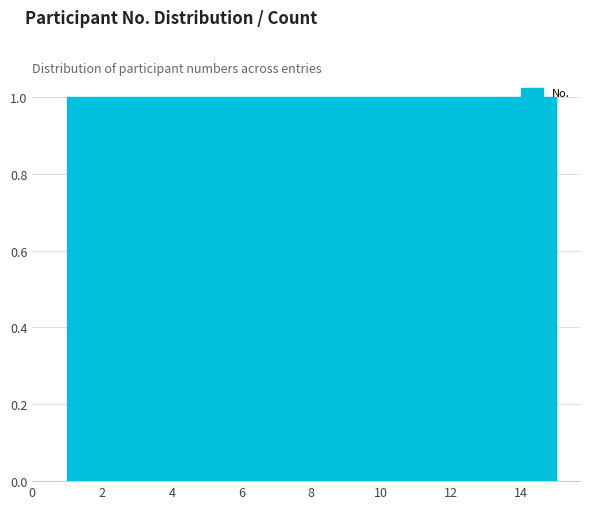

Reading left to right, transcribe this chart: for each bar, give the range it covers on the x-axis and its height. Neither the bar edges nor the heights are printed on the chart, so give them approximately, as read against the axes.

1.0 to 2.0: 1
2.0 to 2.8: 1
2.8 to 3.8: 1
3.8 to 4.8: 1
4.8 to 5.6: 1
5.6 to 6.6: 1
6.6 to 7.6: 1
7.6 to 8.4: 1
8.4 to 9.4: 1
9.4 to 10.4: 1
10.4 to 11.2: 1
11.2 to 12.2: 1
12.2 to 13.2: 1
13.2 to 14.0: 1
14.0 to 15.0: 1